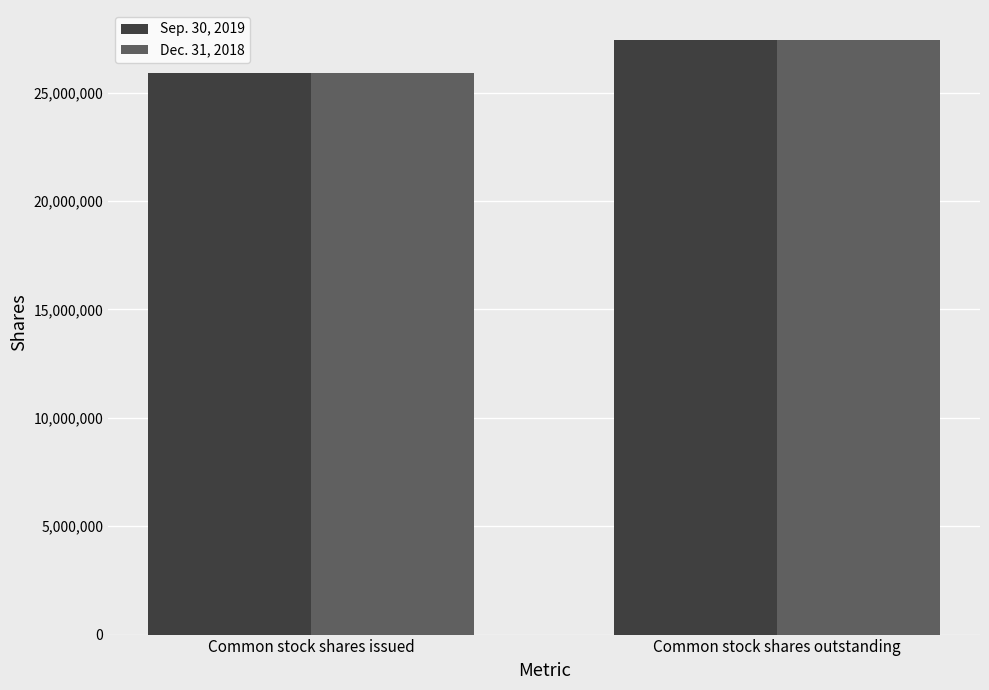

Rank the categories by Sep. 30, 2019 value from lowest to highest.

Common stock shares issued, Common stock shares outstanding